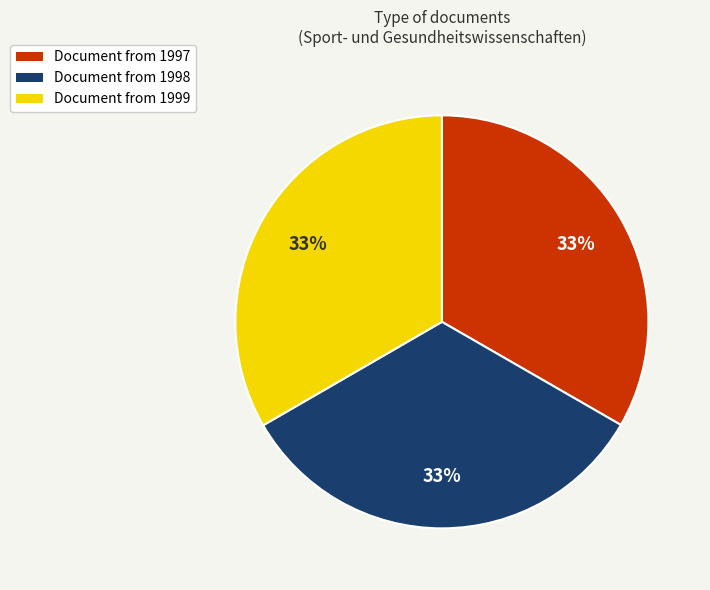

Does any single category account for the majority?

No